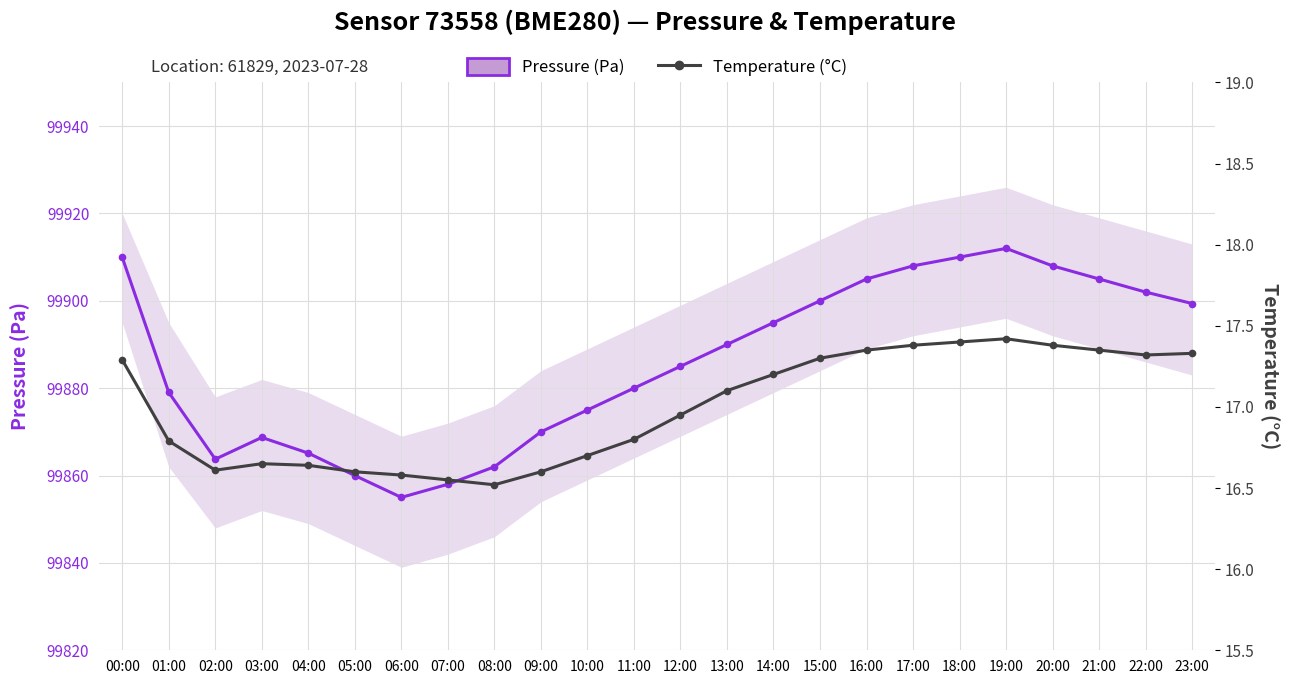

True or false: Temperature (°C) and Pressure (Pa) intersect in this chart.

False